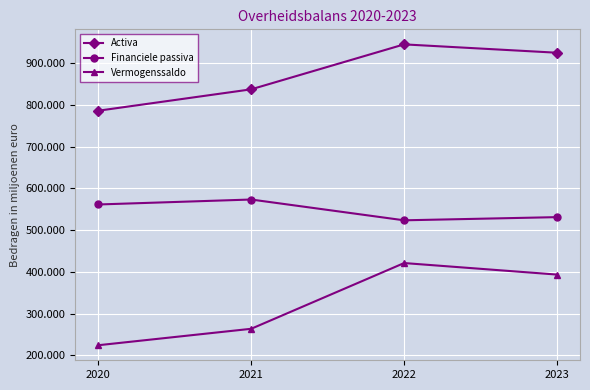

What is the lowest value of the Financiele passiva series?

523568